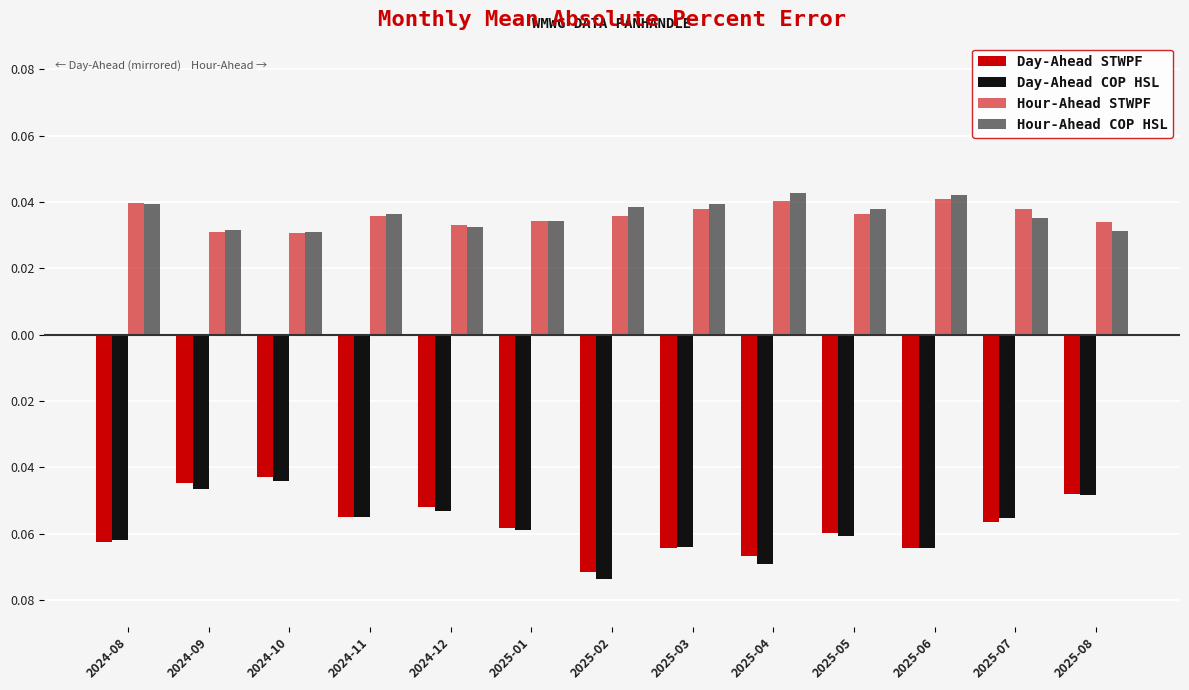

Count the Hour-Ahead COP HSL values in the range 0 to 1.

13